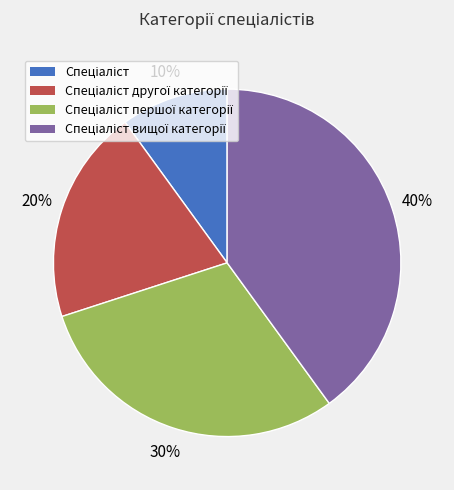

Is there a majority slice in this chart?

No